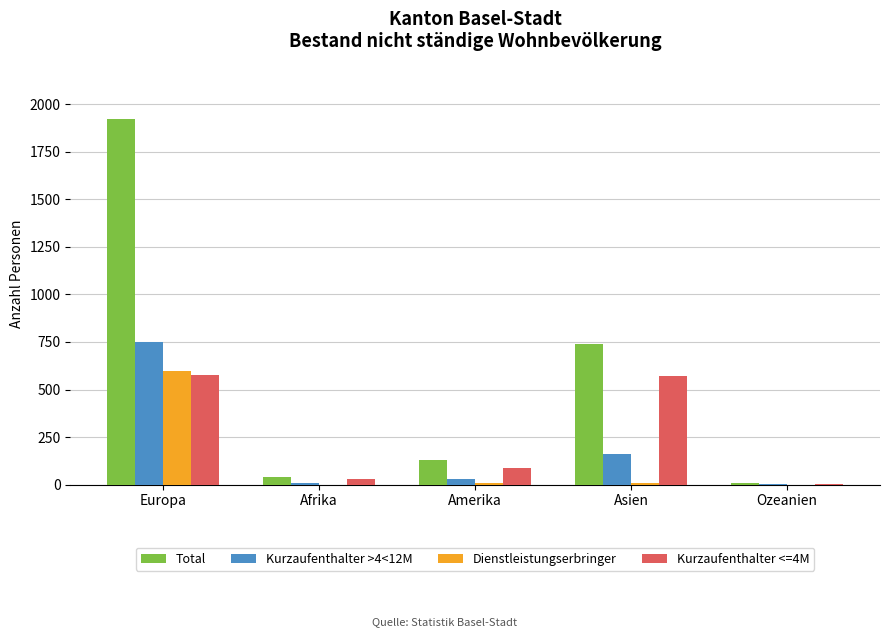

The value of Kurzaufenthalter >4<12M at Europa is 750. True or false?

True